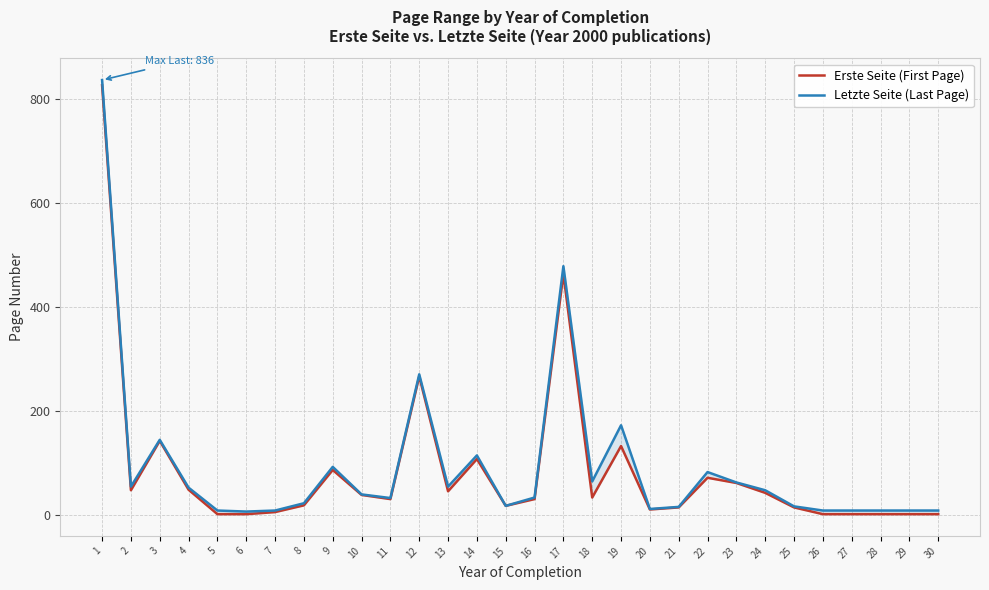

At which category is the sum across all series the highest?

1